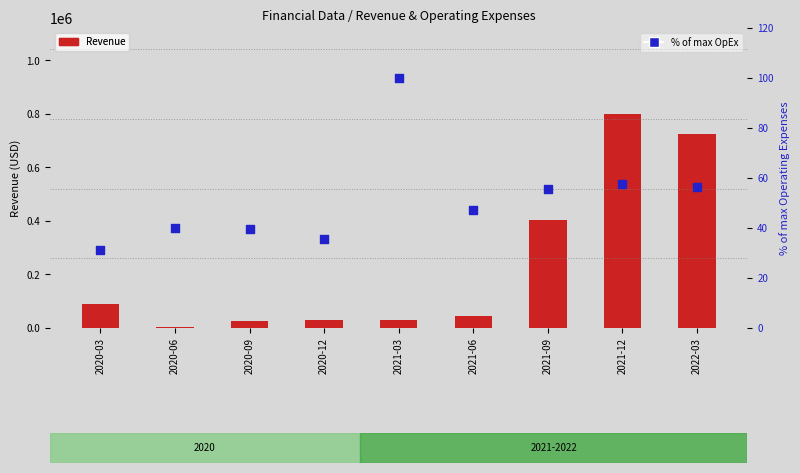

What is the total value across all series at 2021-12?

801057.8